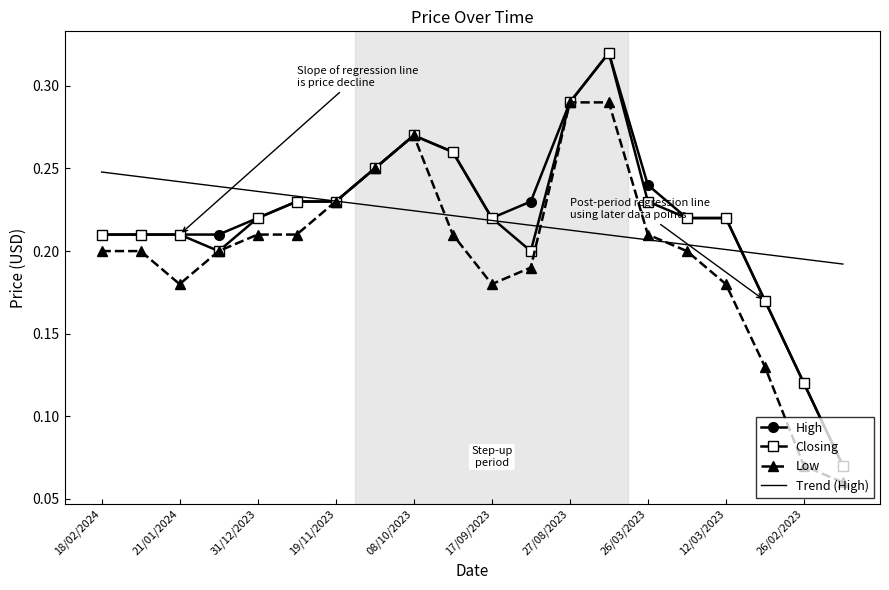

At how many categories does at least one series exceed 0?

20